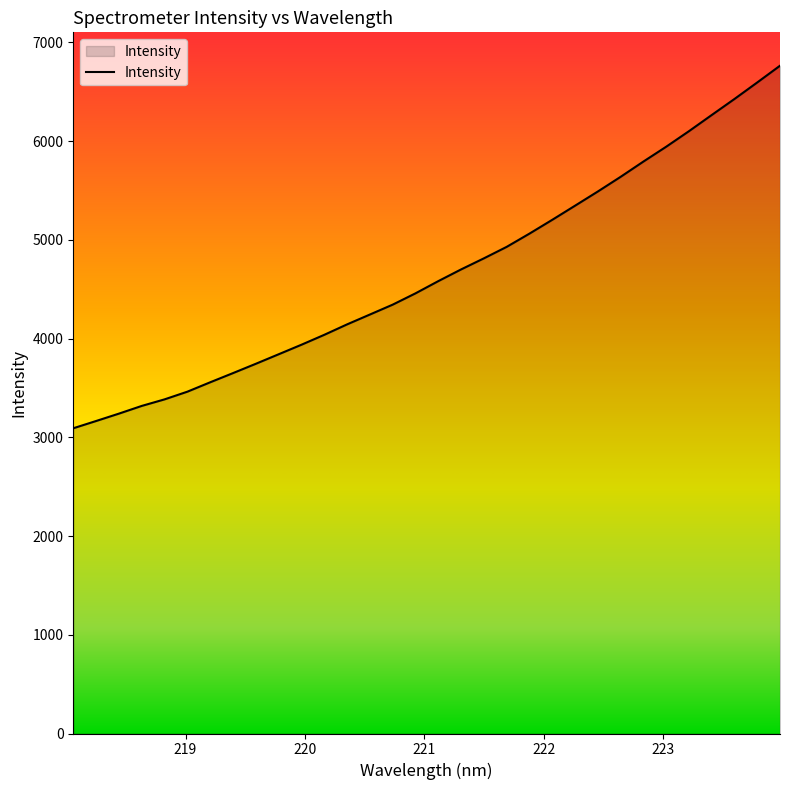

What is the difference between the maximum and minimum values?

3671.6